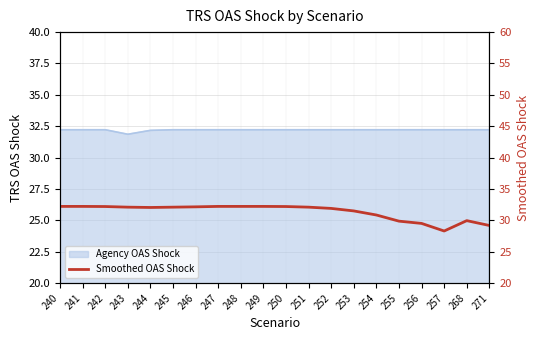

What is the difference between the maximum and minimum values?

3.9